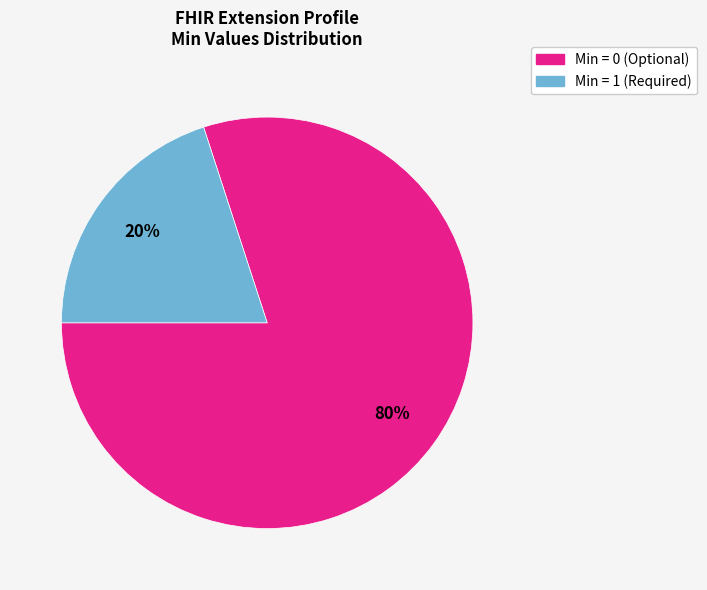

To the nearest percent, what is the average slice percentage?

50%